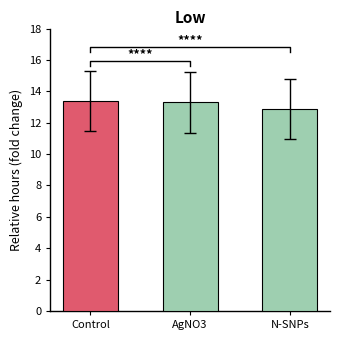

Where is the data nearest to the value 13?

N-SNPs